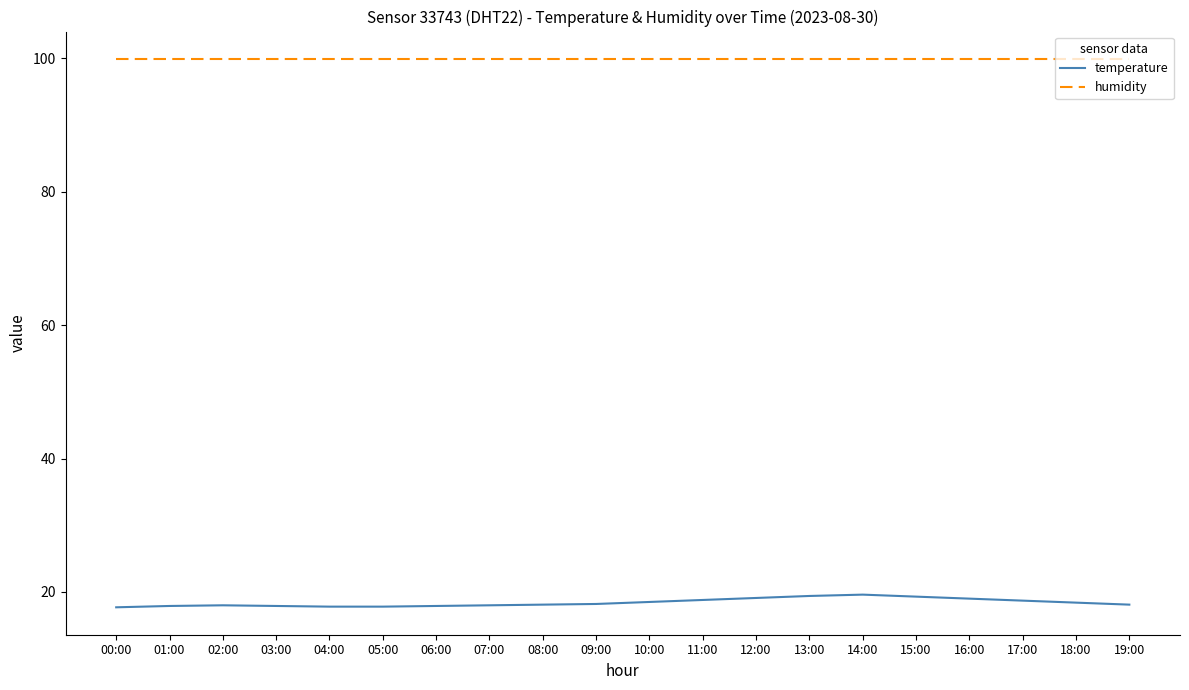

What position from the left is 13:00?

14